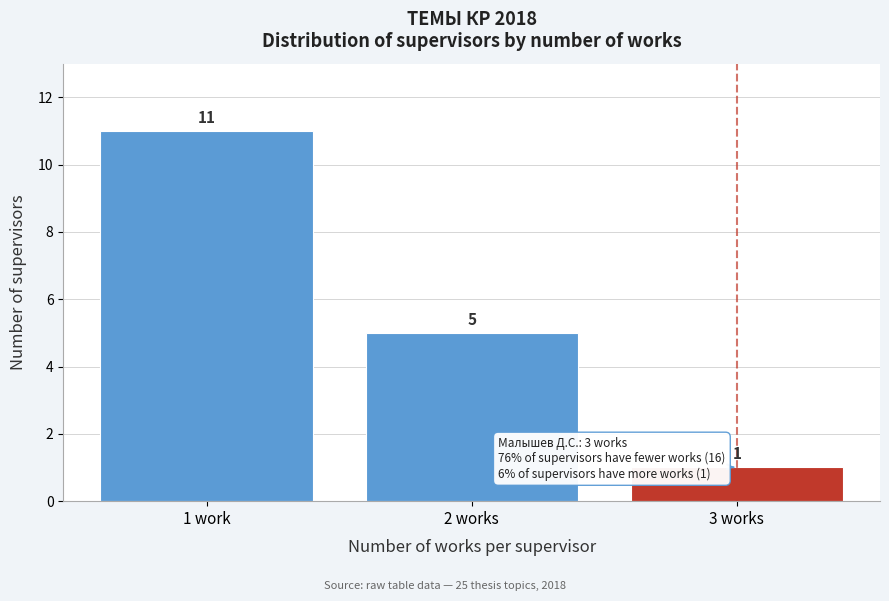

Reading left to right, list all the values displayed in this chart.

11	5	1